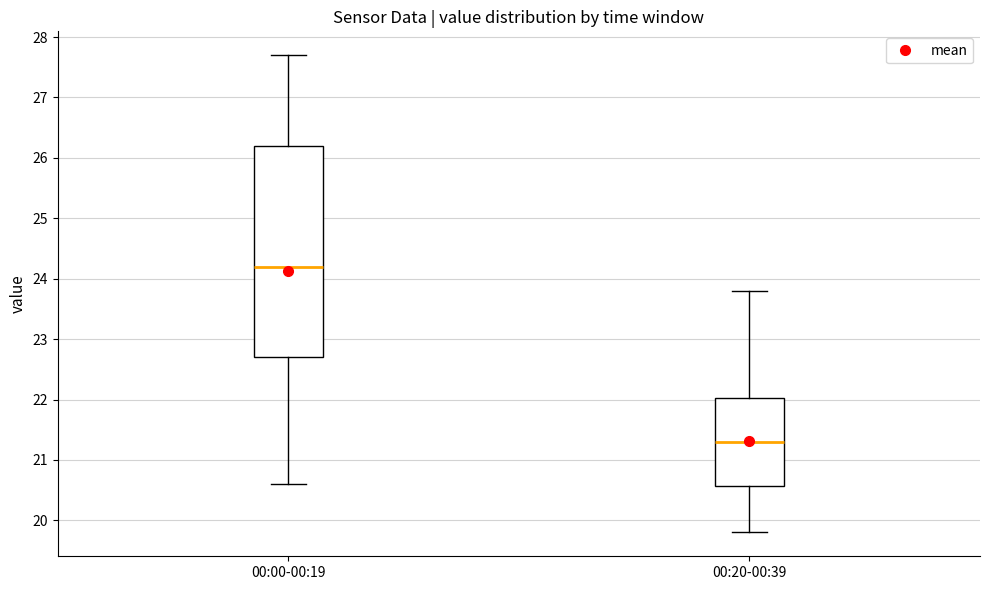

Reading left to right, read every box against the y-axis: the position of its median line, the range the box covers, and the ends of its whiskers. The values are not printed on the chart, so give them approximately, as read against the axis.

00:00-00:19: median 24.2, box 22.7 to 26.2, whiskers 20.6 to 27.7
00:20-00:39: median 21.3, box 20.6 to 22.0, whiskers 19.8 to 23.8